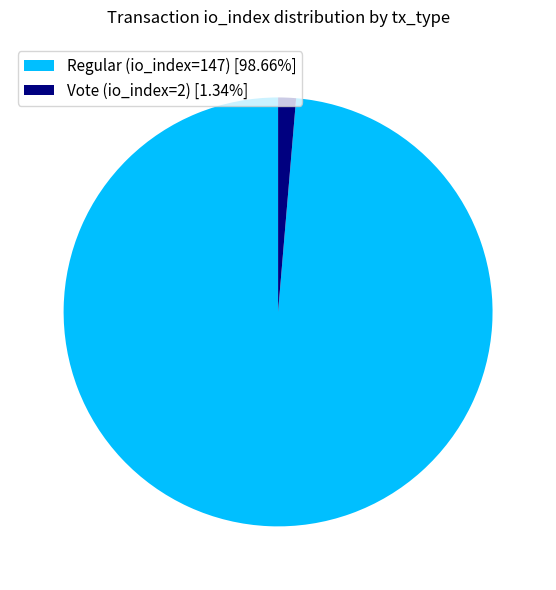

Combined, do Vote (io_index=2) [1.34%] and Regular (io_index=147) [98.66%] account for over 50%?

Yes